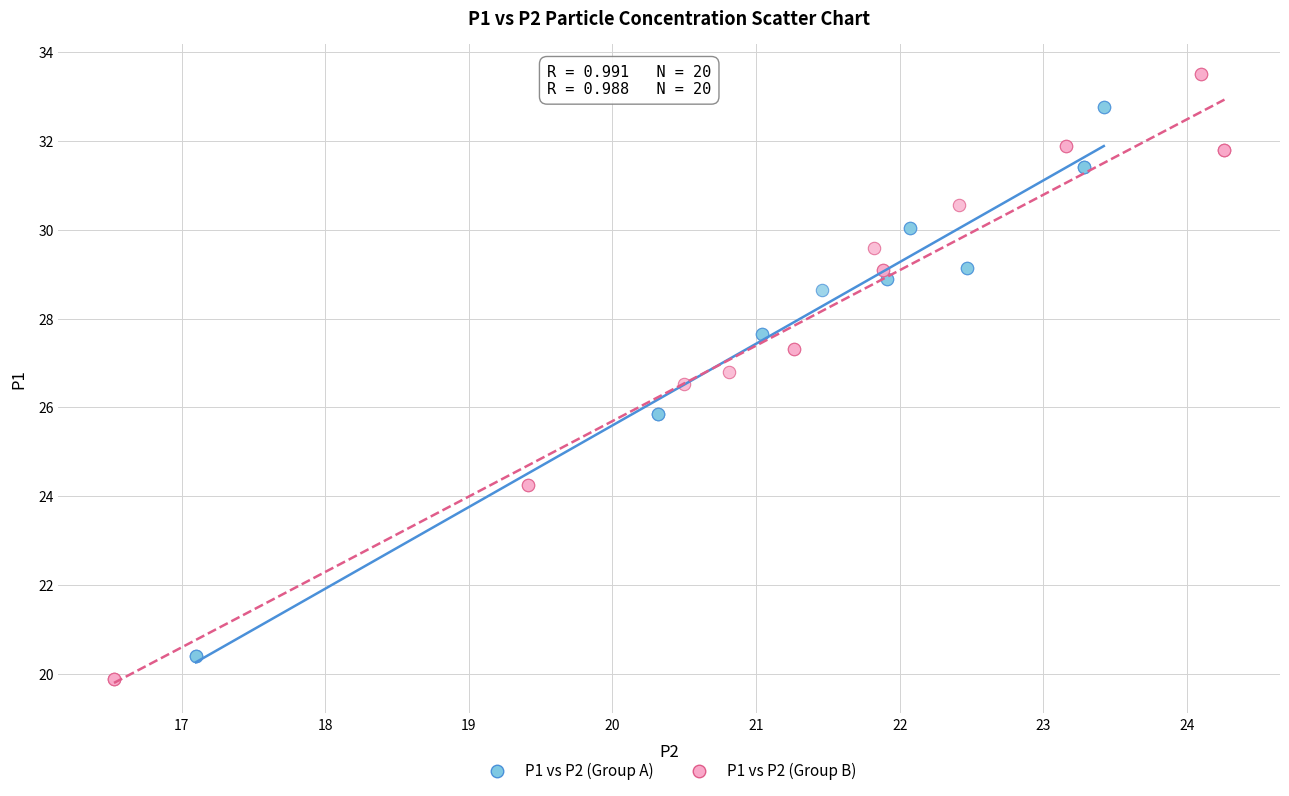

What are all the series names shown in the legend?

P1 vs P2 (Group A), P1 vs P2 (Group B)